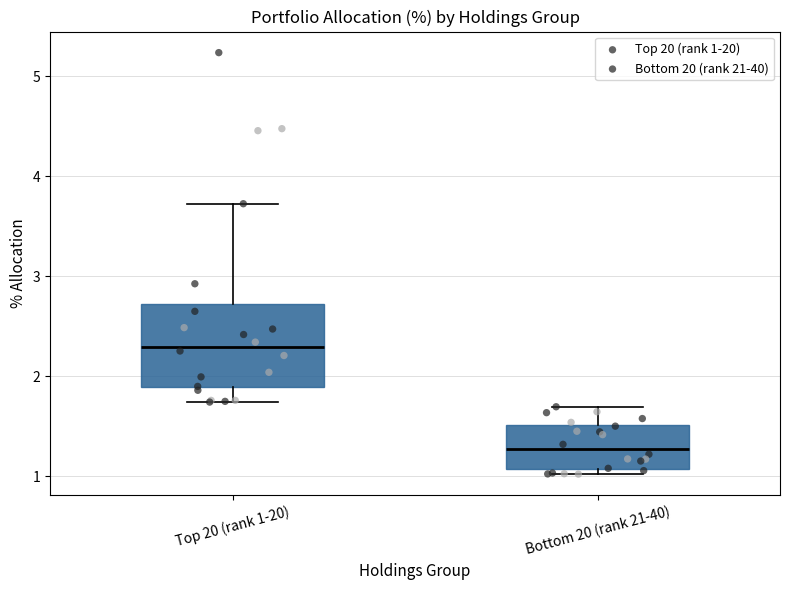

Comparing the boxes themselves (not the whiskers), which one is the tallest?

Top 20 (rank 1-20)